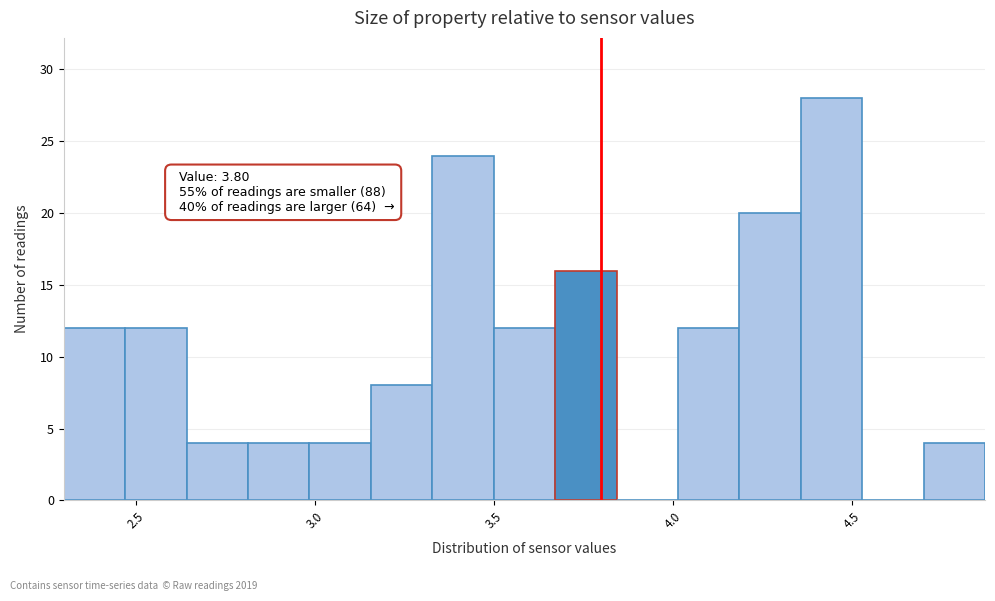

Read against the x-axis, roughly where is the centre of the tallest bar?

4.45